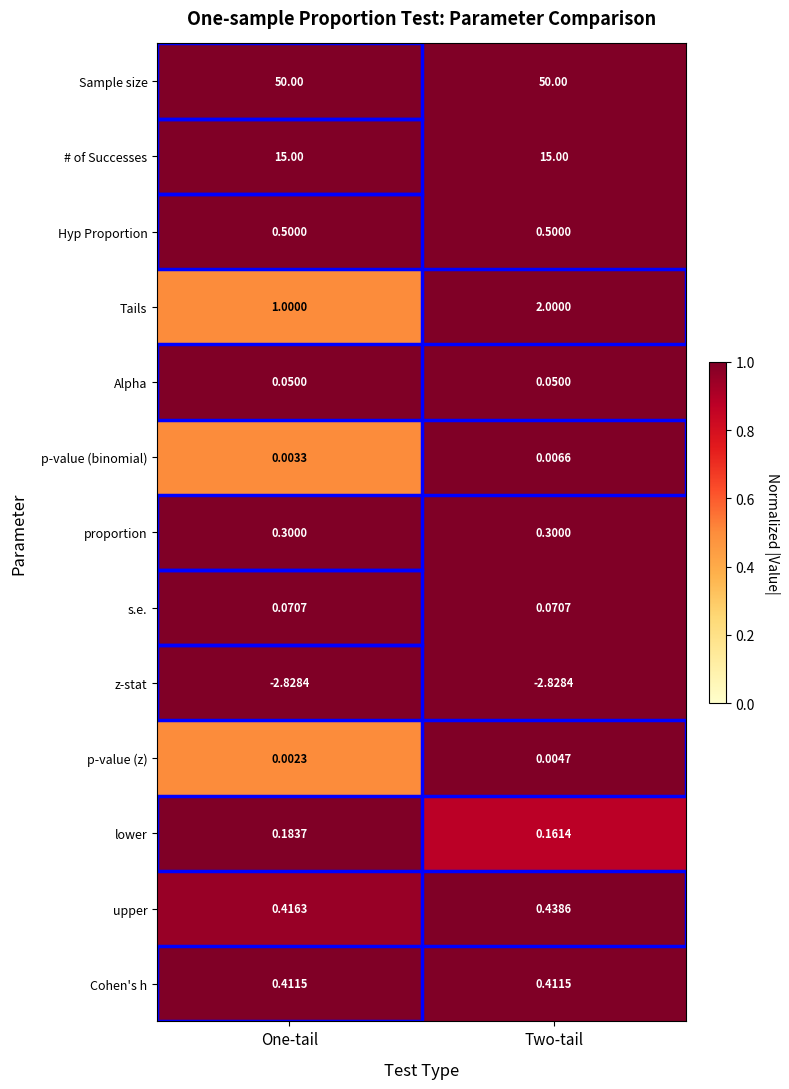

Is the value of upper at Two-tail greater than the value of Sample size at One-tail?

No